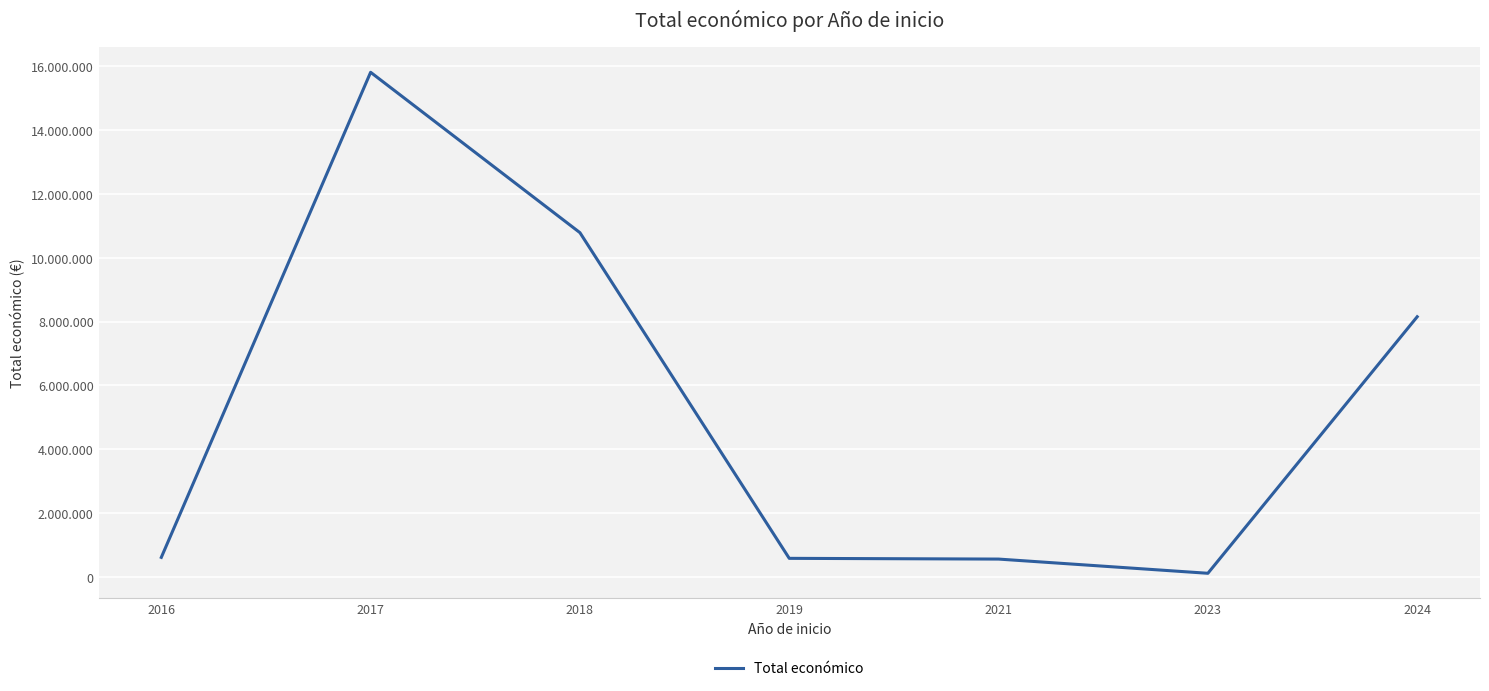

Is this an area chart (filled region under the line)?

No